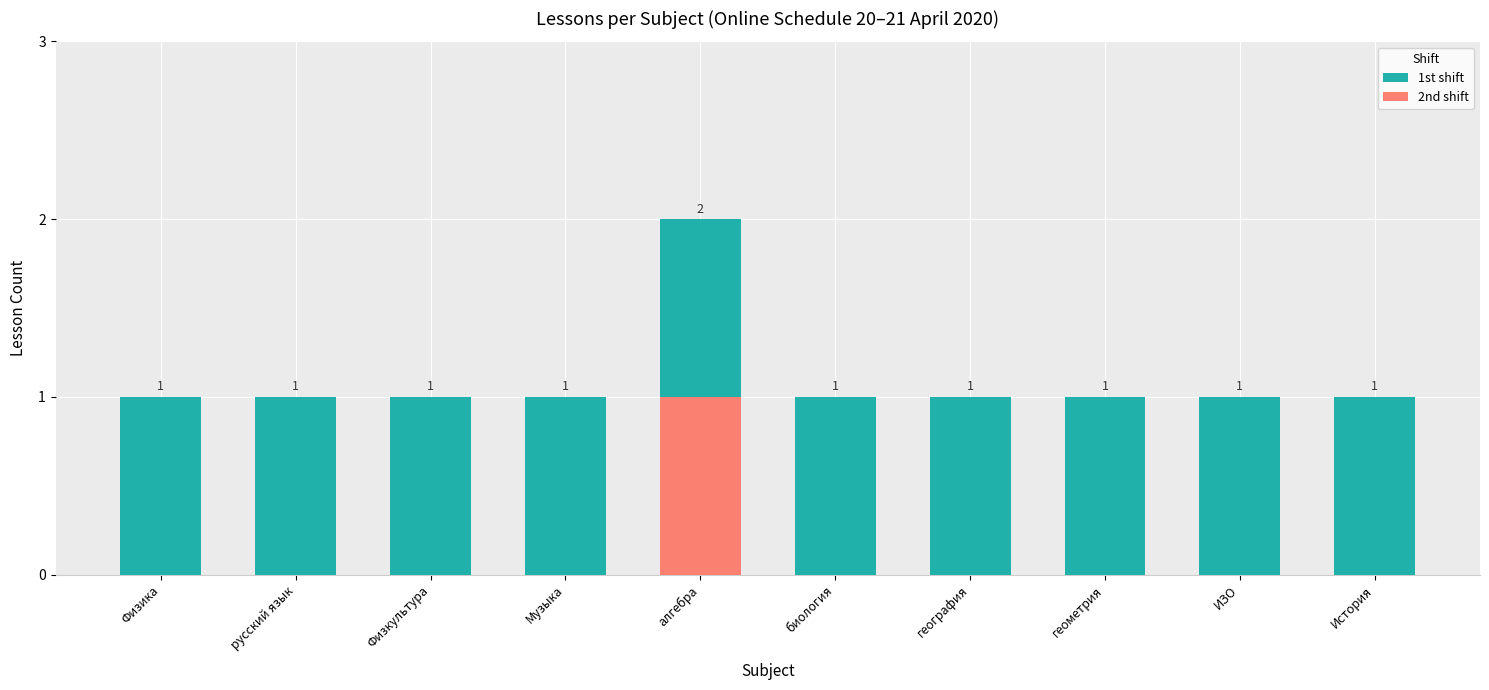

Count the values in the range 1 to 2.

10